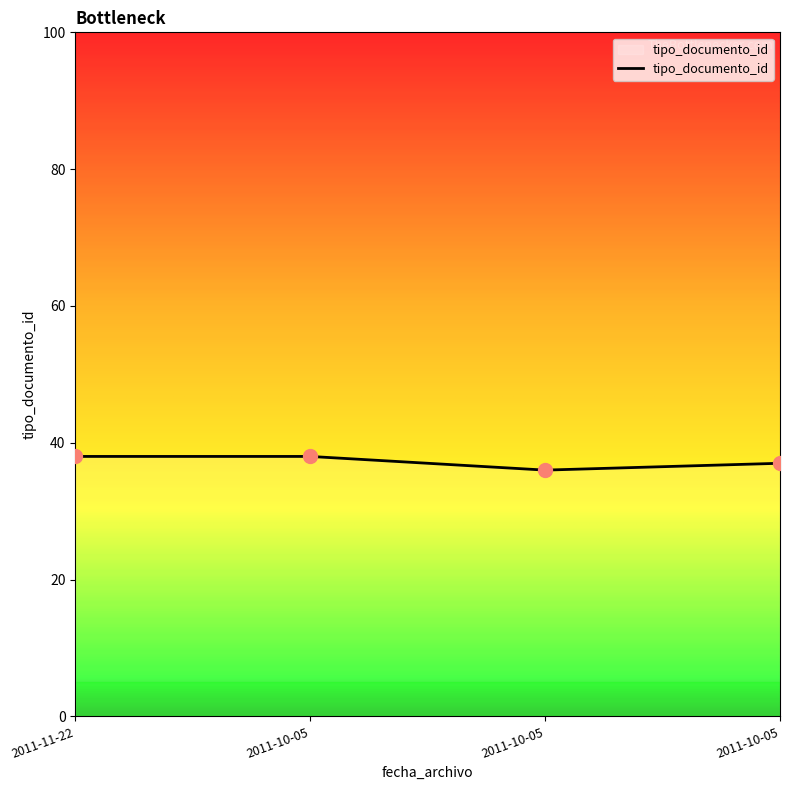

Between 2011-10-05 and 2011-10-05, which is larger?

2011-10-05